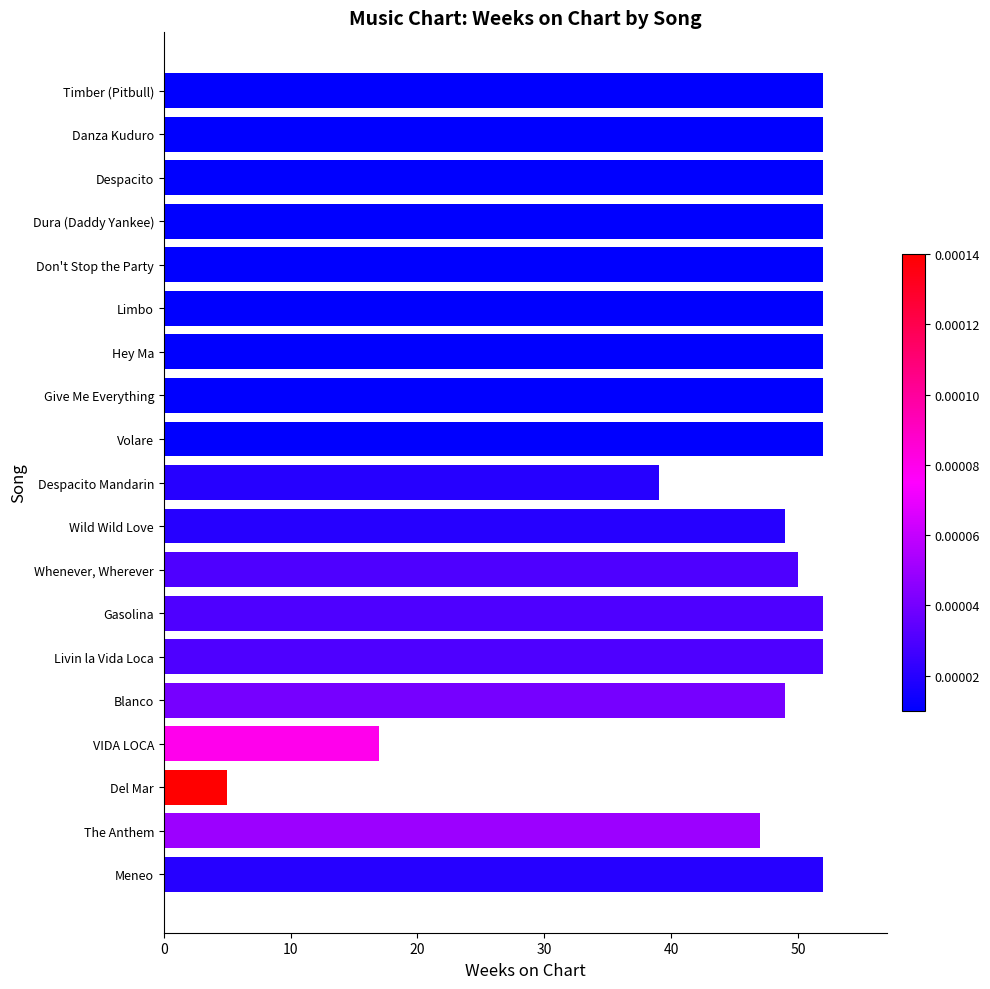

What is the greatest value displayed?

52